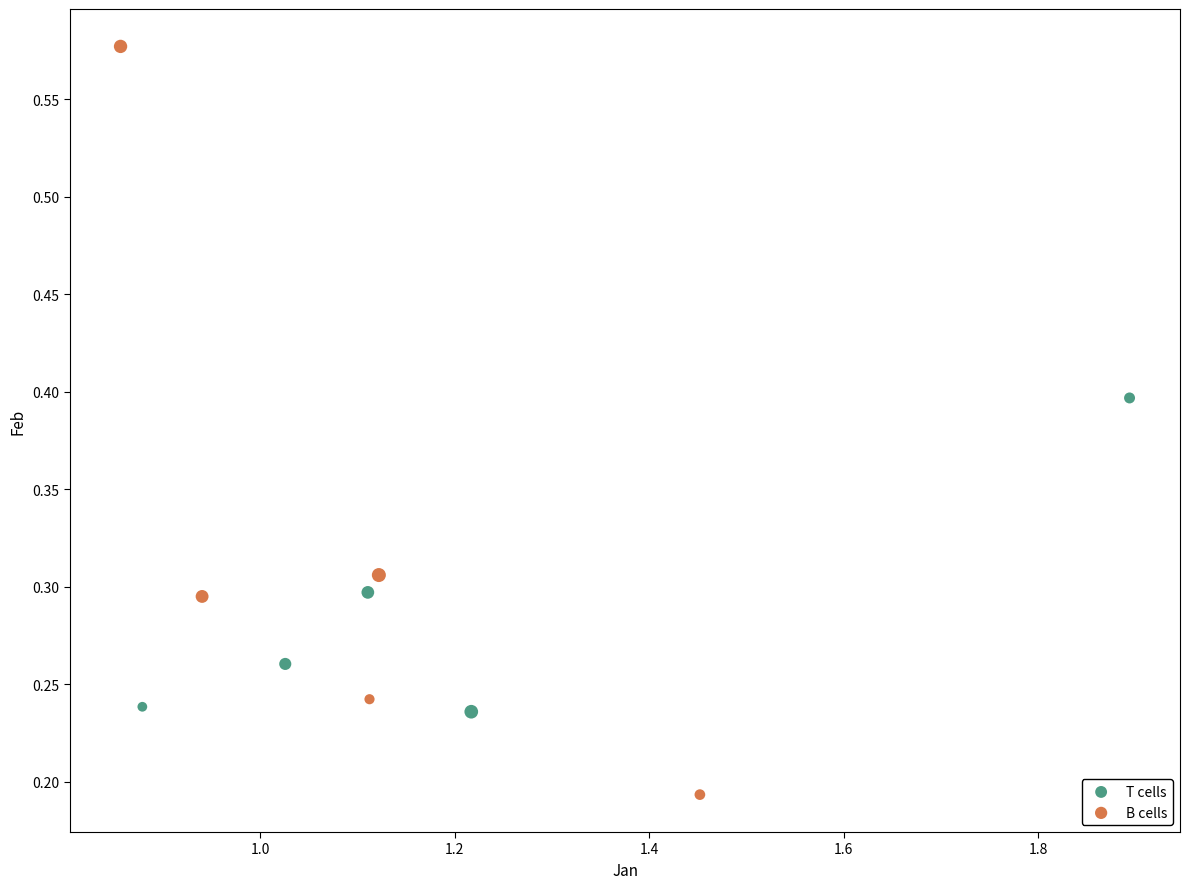

Which series contains the highest Y value?

B cells